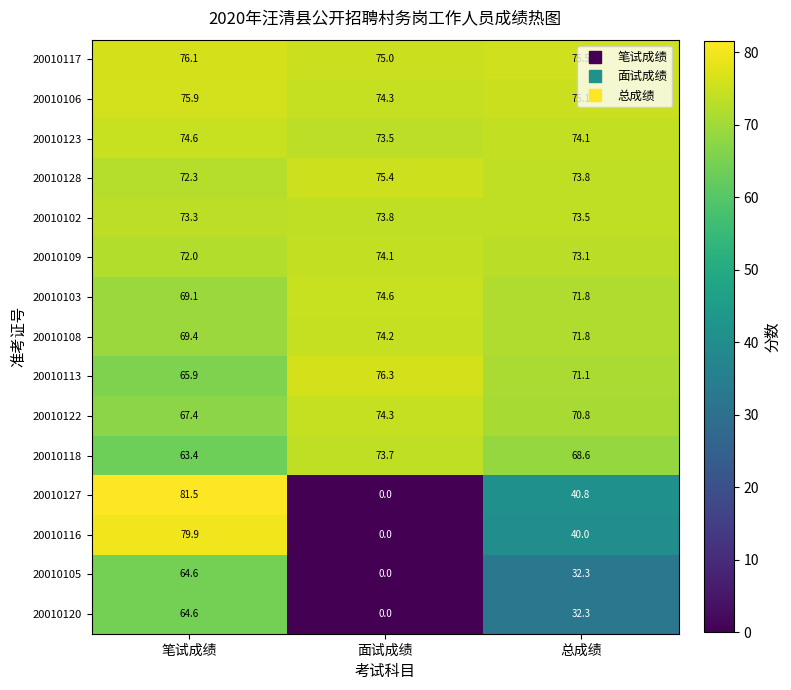

What is the spread (max minus min) of values at 总成绩?

43.2